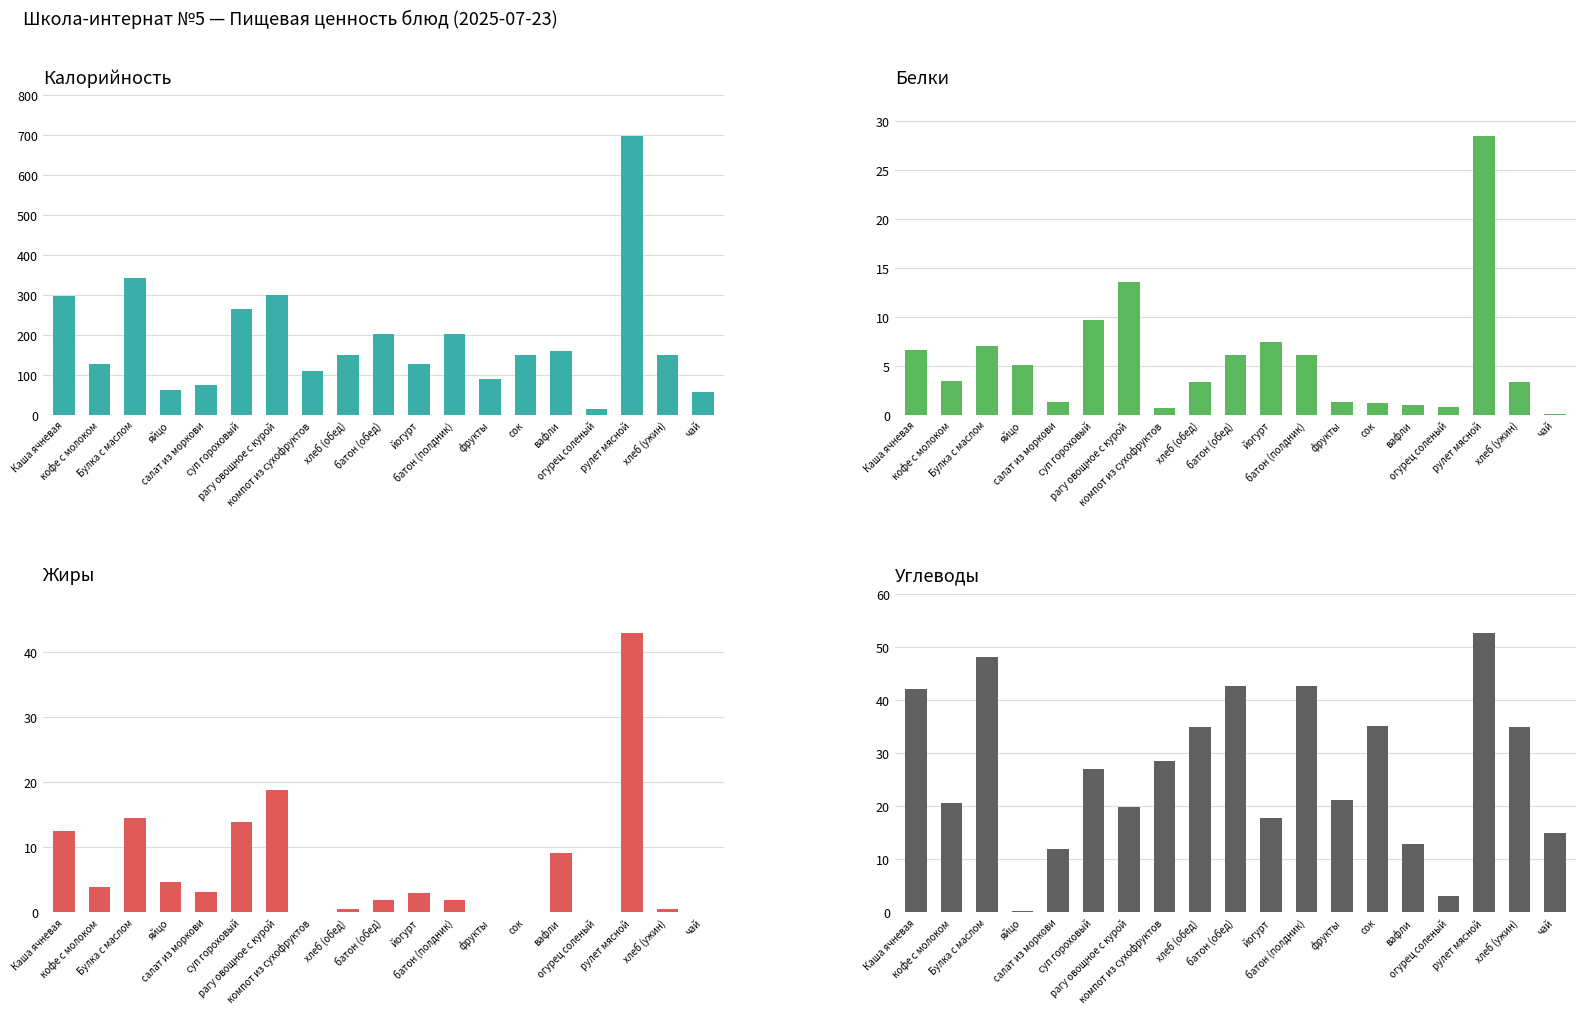

How many values in the Калорийность series exceed 149?

11